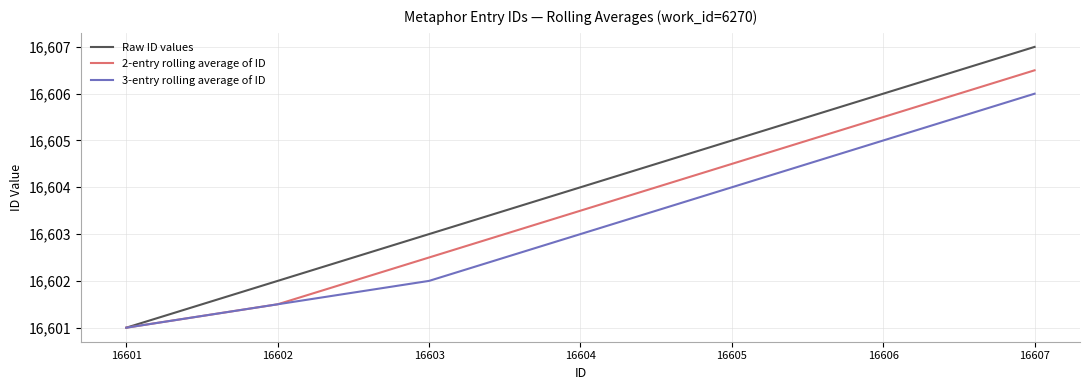

True or false: 2-entry rolling average of ID has more than 2 points higher than both neighbors.

False